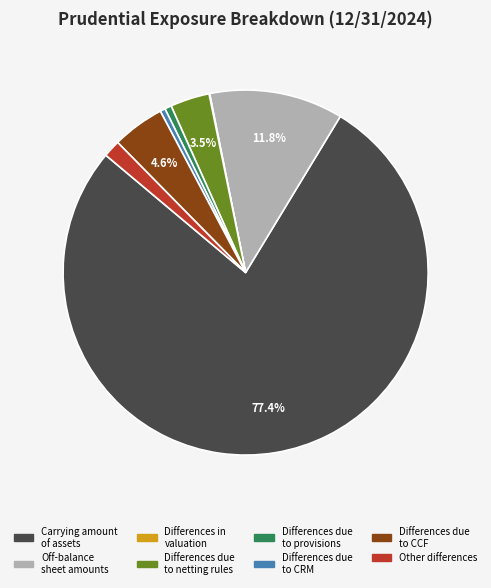

Does any single category account for the majority?

Yes